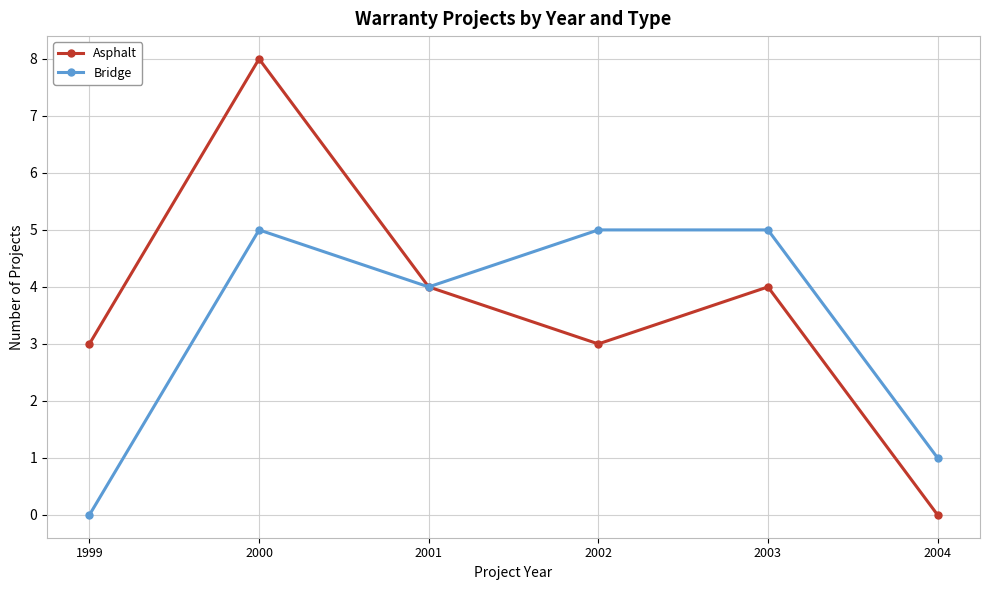

What is the total value across all series at 2001?

8